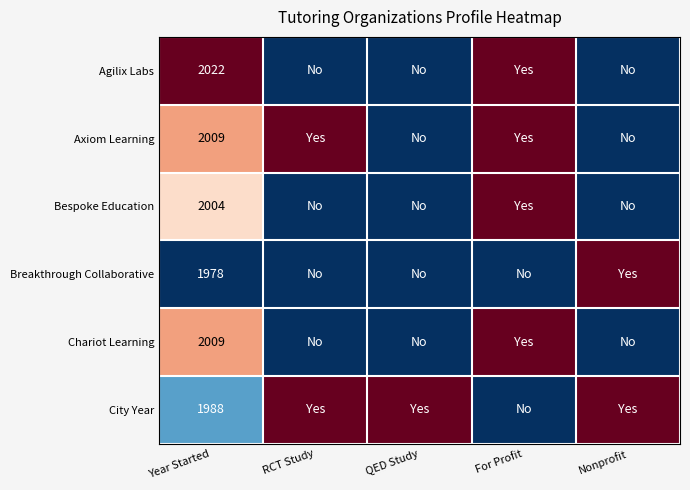

The Chariot Learning series shows 2009 at Year Started. True or false?

True